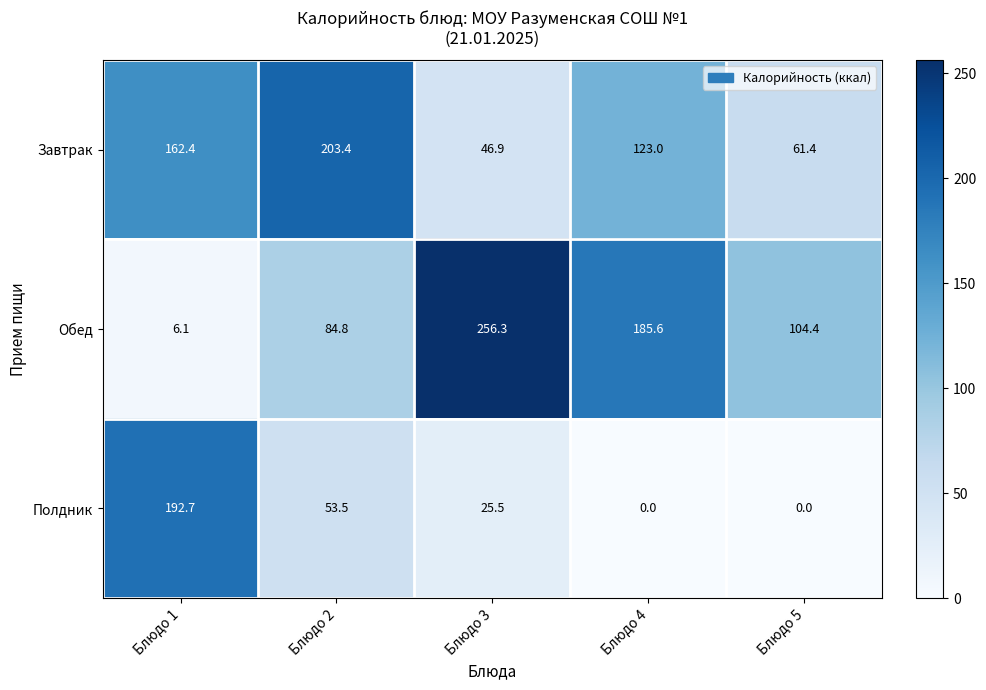

Which category has the lowest value in the Завтрак series?

Блюдо 3